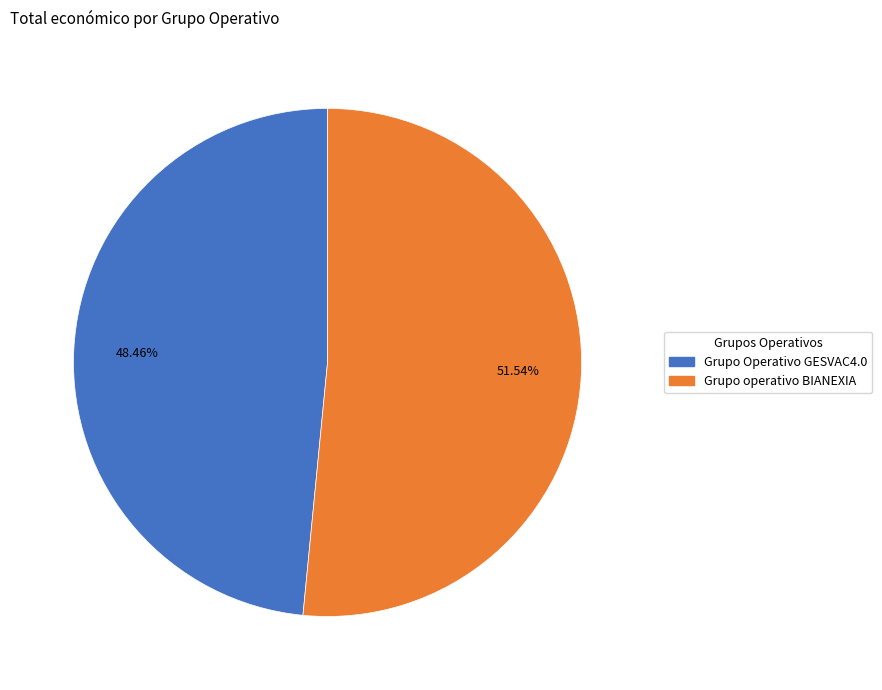

Rank the categories by value from lowest to highest.

Grupo Operativo GESVAC4.0, Grupo operativo BIANEXIA